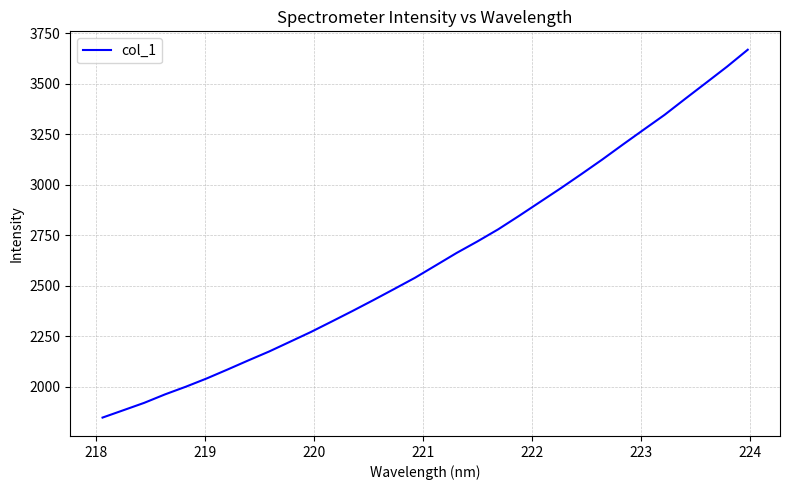

What is the maximum value shown in the chart?

3668.5